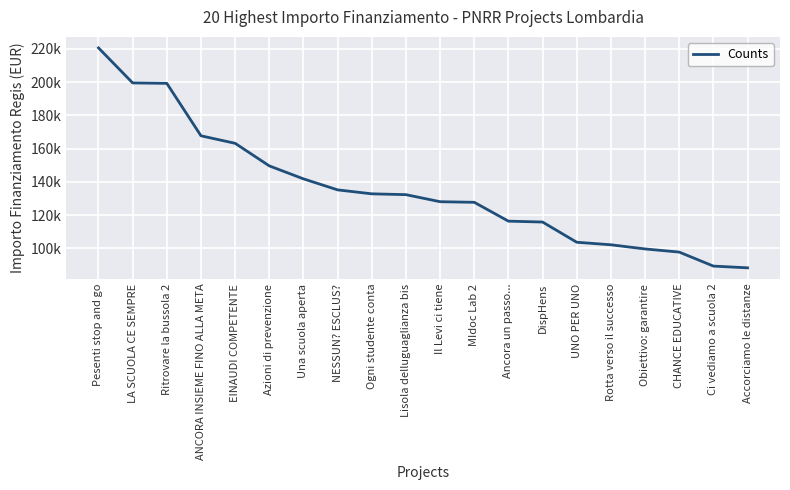

Is this an area chart (filled region under the line)?

No